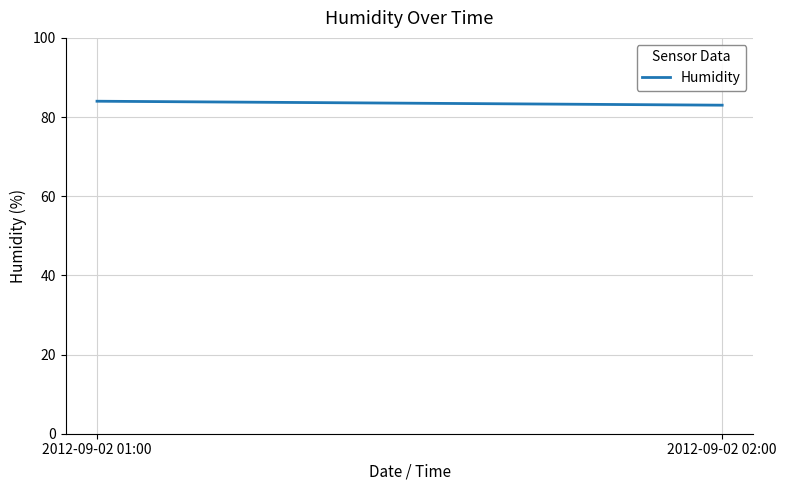

Where is the data nearest to the value 83?

2012-09-02 02:00